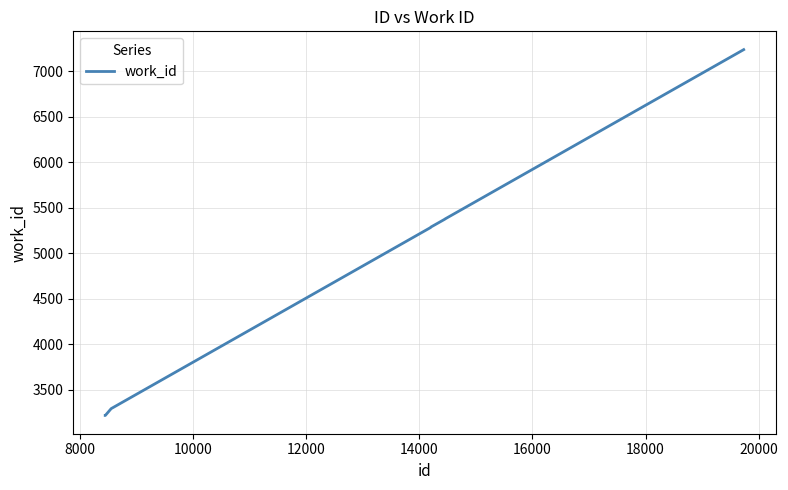

What is the sum of all values?

38280